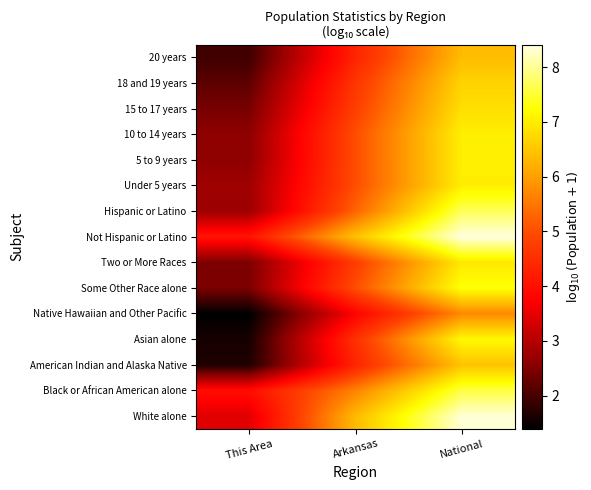

Reading left to right, what are all the values shown in this chart?

White alone: This Area=3.4	Arkansas=6.4	National=8.3
Black or African American alone: This Area=4.0	Arkansas=5.7	National=7.6
American Indian and Alaska Native: This Area=1.7	Arkansas=4.3	National=6.5
Asian alone: This Area=1.6	Arkansas=4.6	National=7.2
Native Hawaiian and Other Pacific: This Area=1.4	Arkansas=3.8	National=5.7
Some Other Race alone: This Area=2.4	Arkansas=5.0	National=7.3
Two or More Races: This Area=2.5	Arkansas=4.8	National=7.0
Not Hispanic or Latino: This Area=4.1	Arkansas=6.4	National=8.4
Hispanic or Latino: This Area=2.8	Arkansas=5.3	National=7.7
Under 5 years: This Area=2.8	Arkansas=5.0	National=7.0
5 to 9 years: This Area=2.6	Arkansas=5.0	National=7.0
10 to 14 years: This Area=2.6	Arkansas=5.0	National=7.0
15 to 17 years: This Area=2.4	Arkansas=4.8	National=6.8
18 and 19 years: This Area=2.2	Arkansas=4.6	National=6.7
20 years: This Area=1.9	Arkansas=4.3	National=6.4